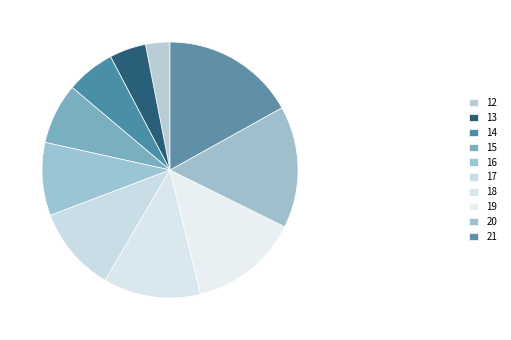

Combined, do 18 and 15 account for over 50%?

No